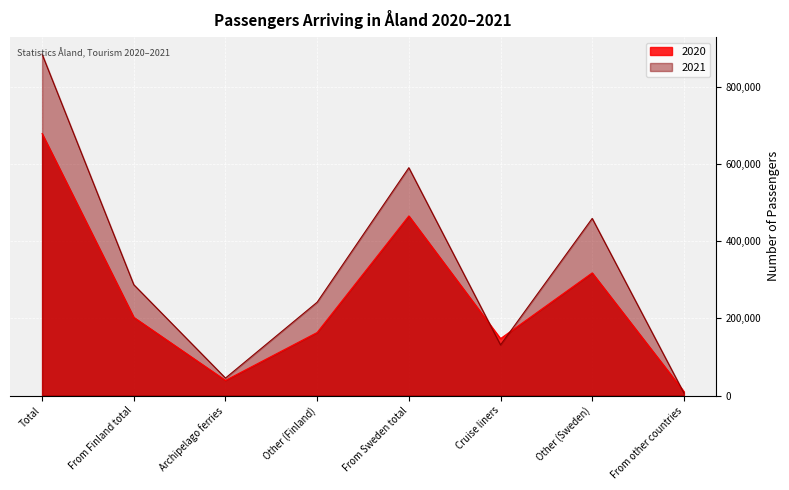

What is the value of the 2021 point at the 5th from the left?

590696